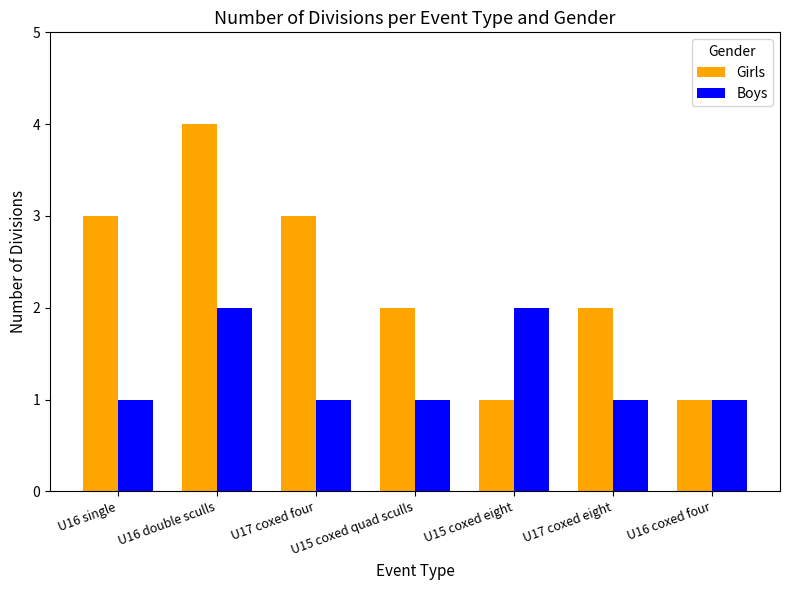

What is the highest value of the Girls series?

4